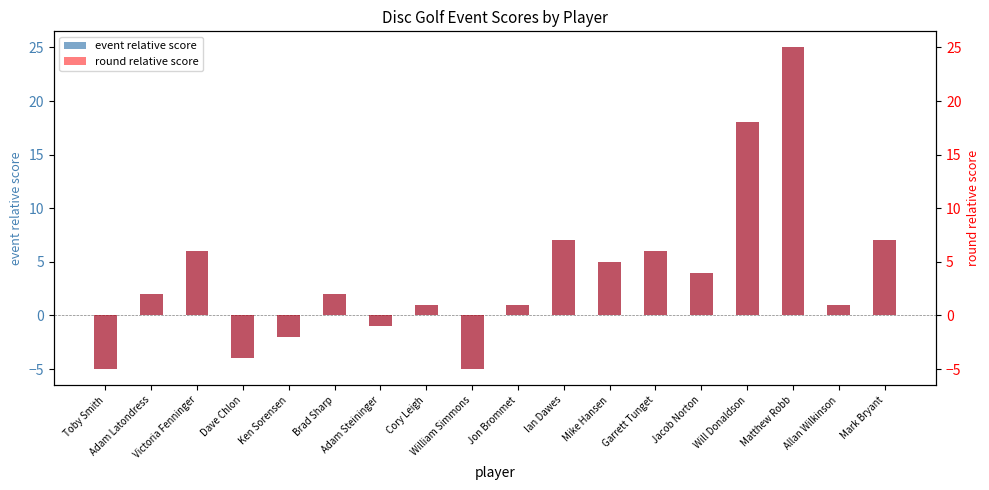

What is the difference between the maximum and minimum values in the event relative score series?

30